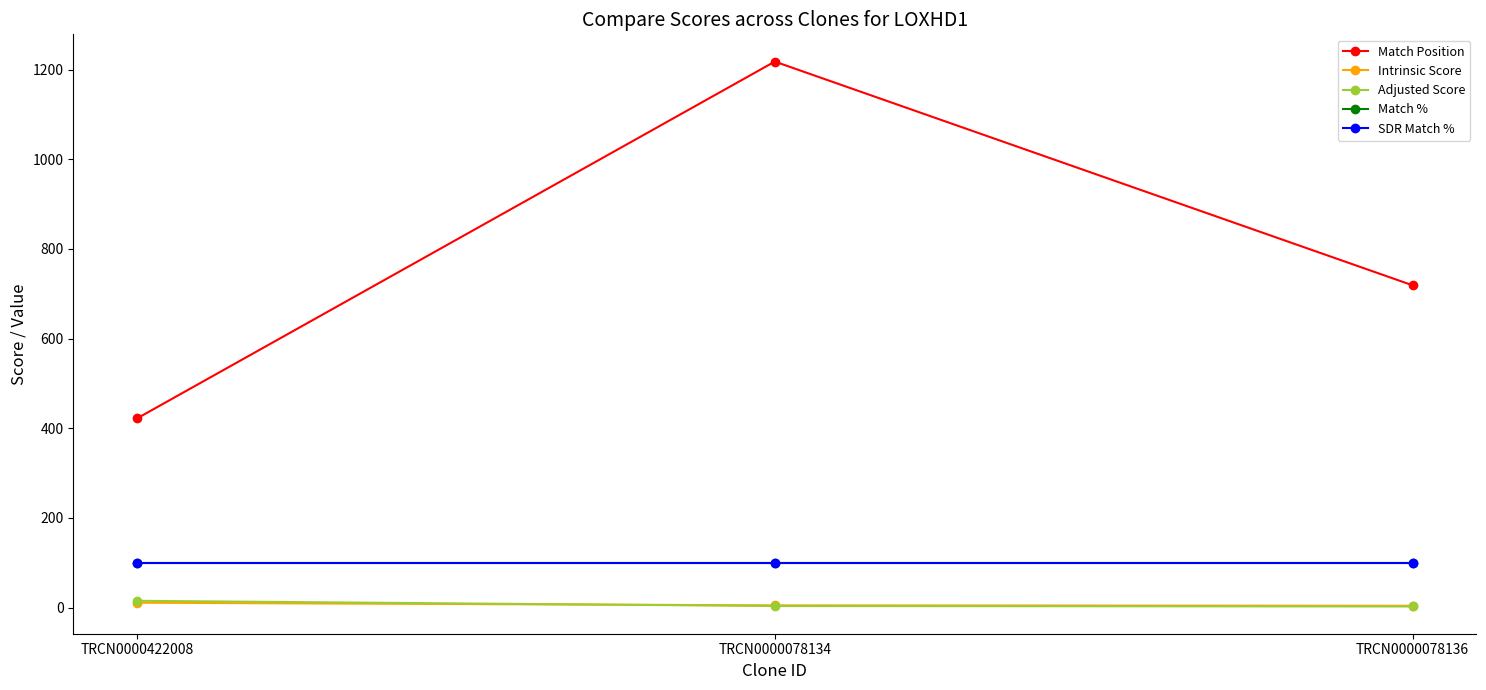

At how many categories does at least one series exceed 1024?

1